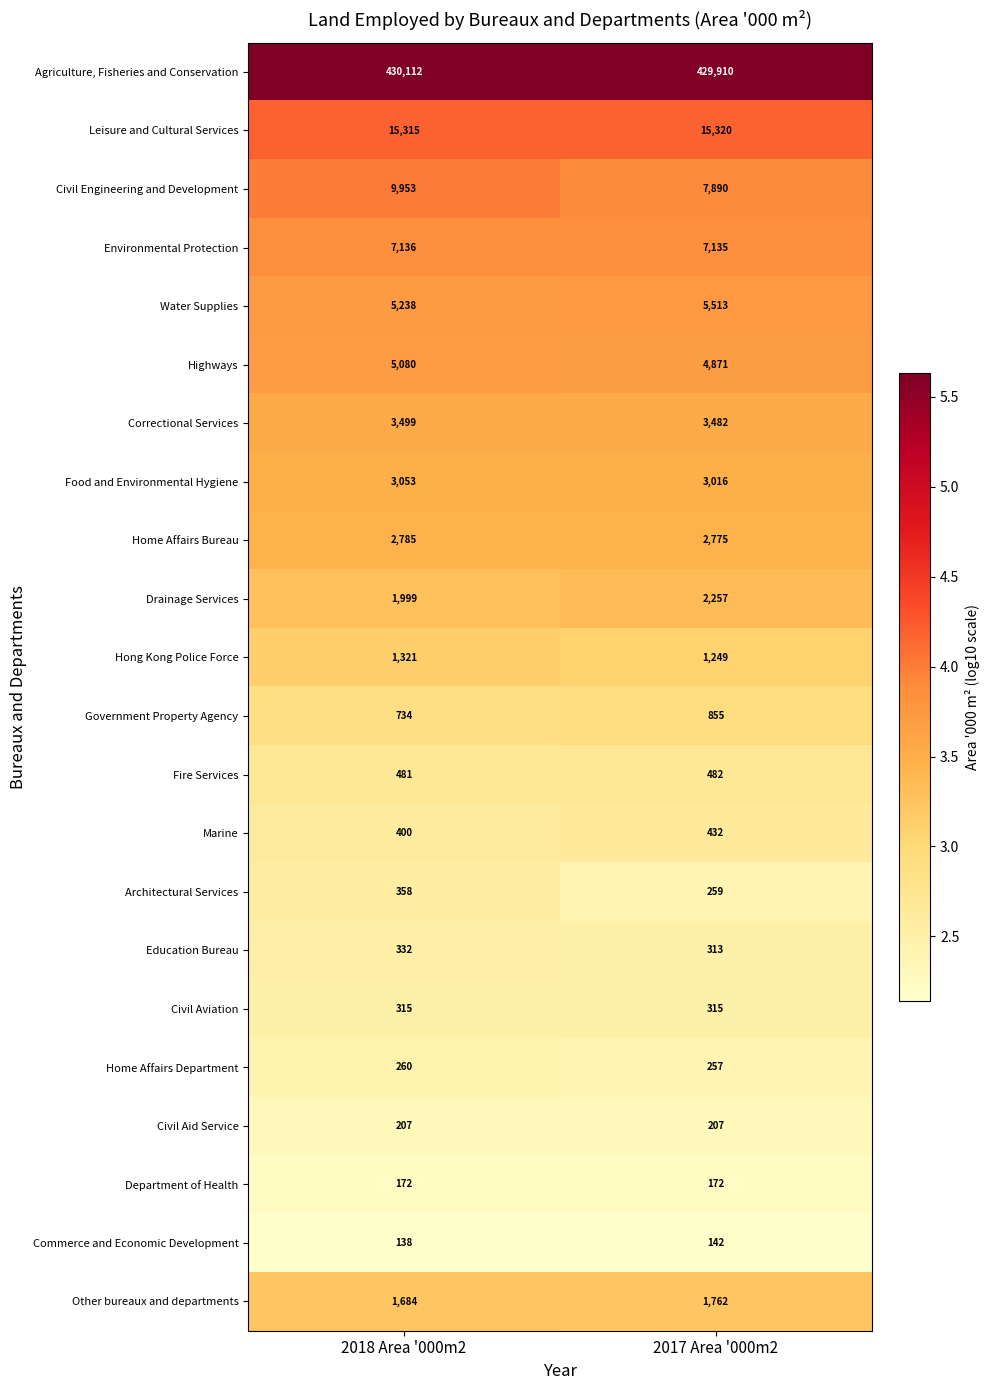

Which series has the largest total across all categories?

Agriculture, Fisheries and Conservation